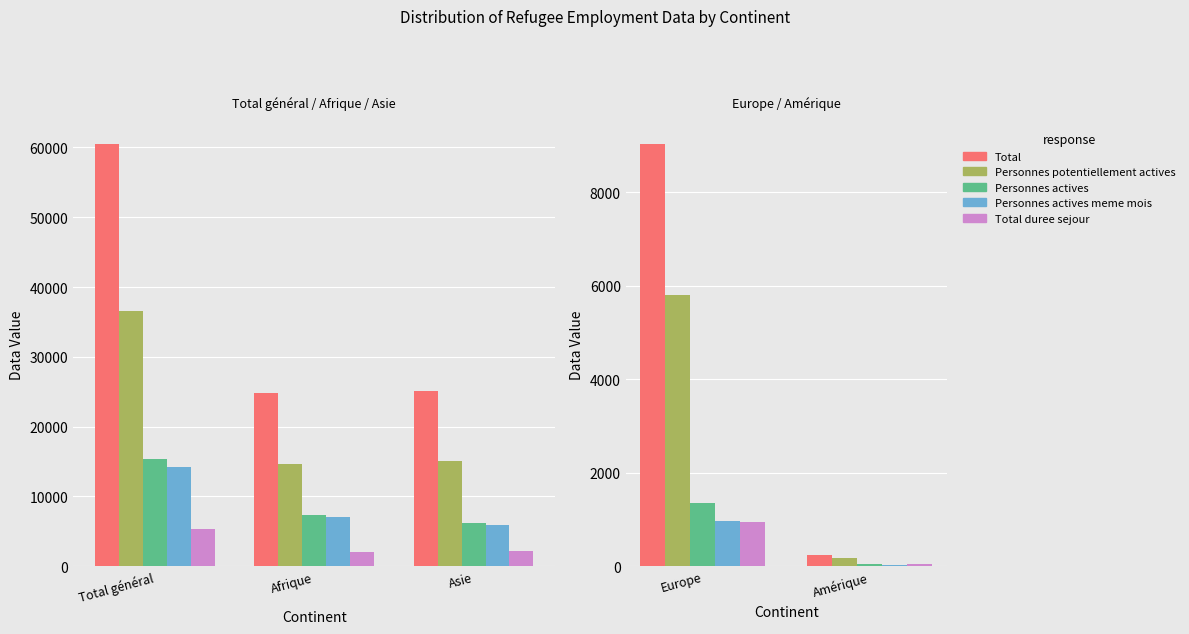

Is it true that Total equals 2350 at Total général?

False